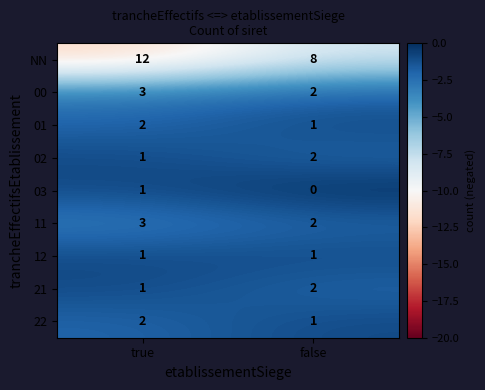

At which label is 22 closest to 1?

false